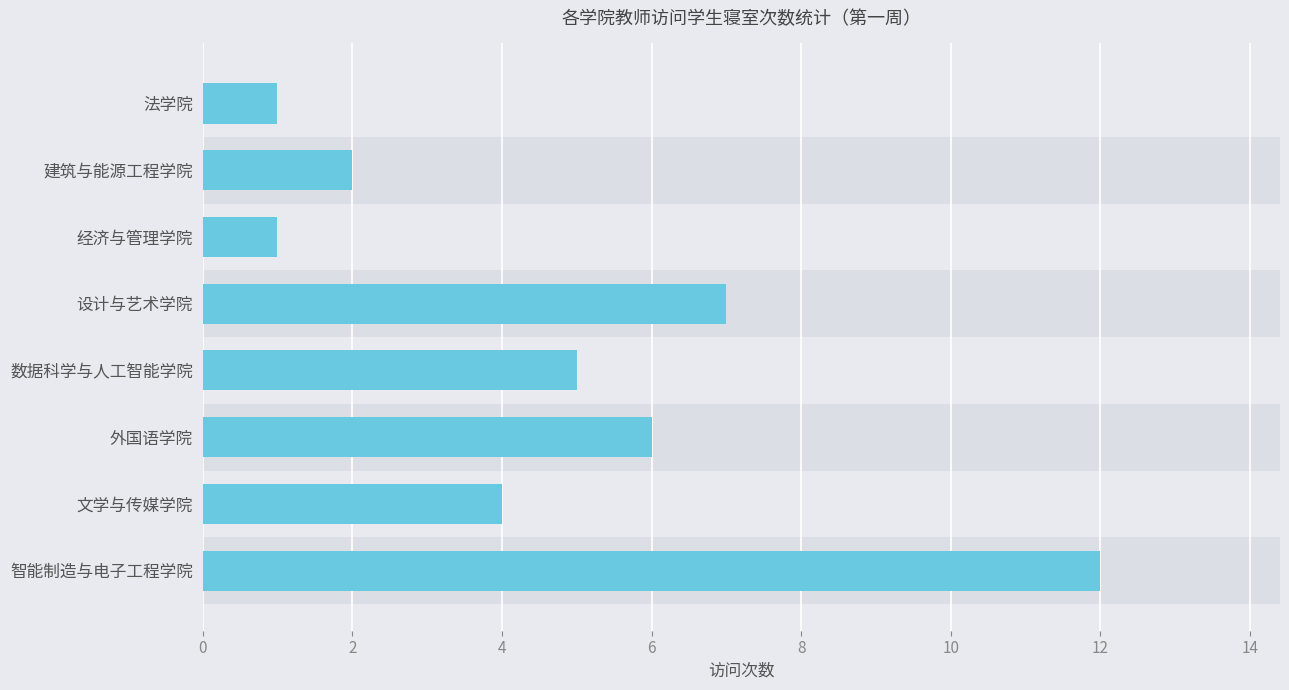

Reading bottom to top, list all the values displayed in this chart.

智能制造与电子工程学院=12	文学与传媒学院=4	外国语学院=6	数据科学与人工智能学院=5	设计与艺术学院=7	经济与管理学院=1	建筑与能源工程学院=2	法学院=1